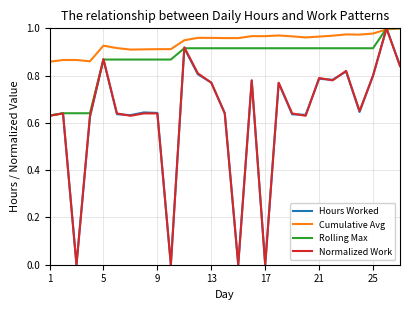

Which series has the largest total across all categories?

Cumulative Avg